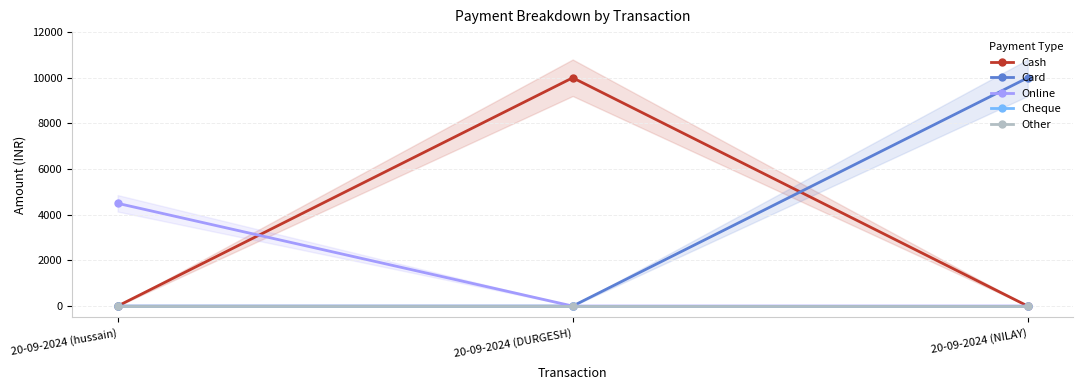

Which series has the widest spread of values?

Cash